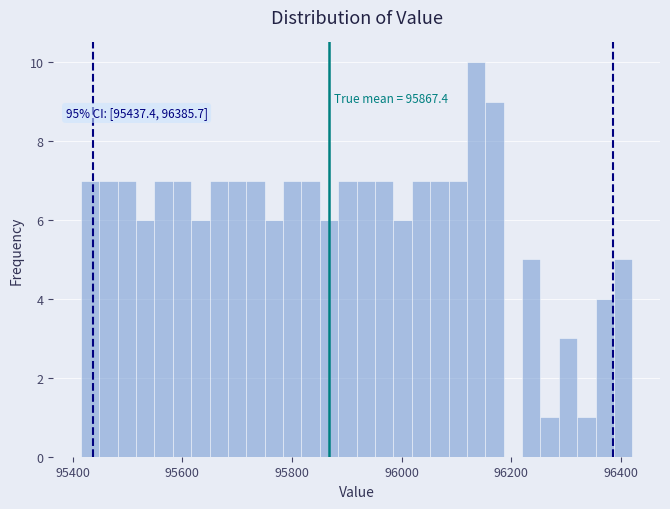

Around what value on the x-axis is the tallest bar? Give the approximate position of its centre, as read against the axis.

96140